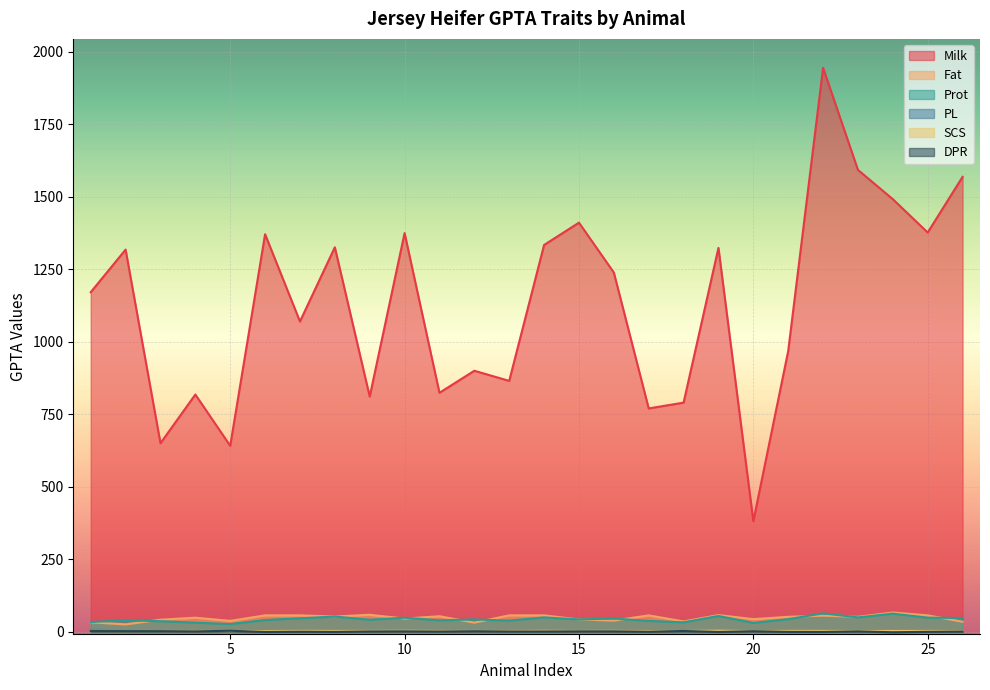

List the series in order of their peak value, highest first.

Milk, Fat, Prot, PL, SCS, DPR